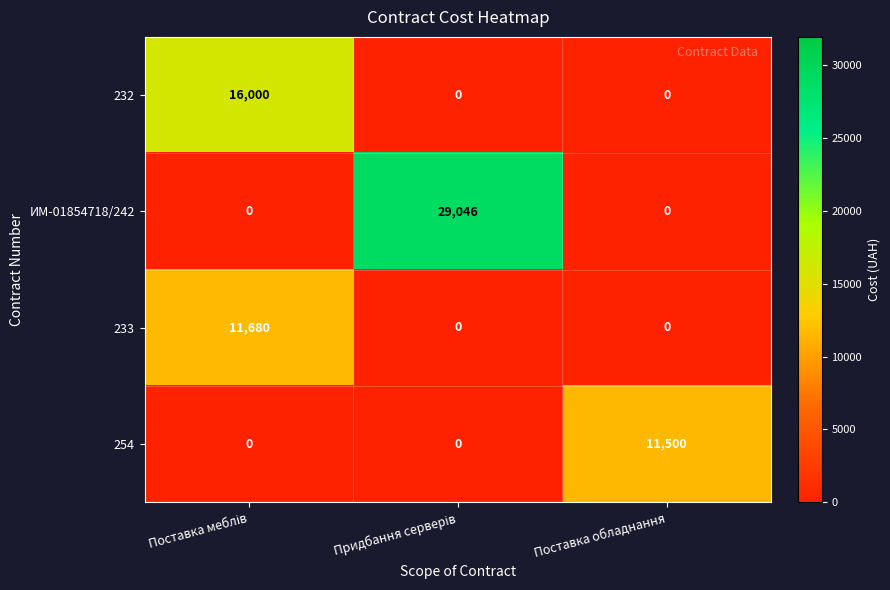

What is the average value of the ИМ-01854718/242 series?

9682